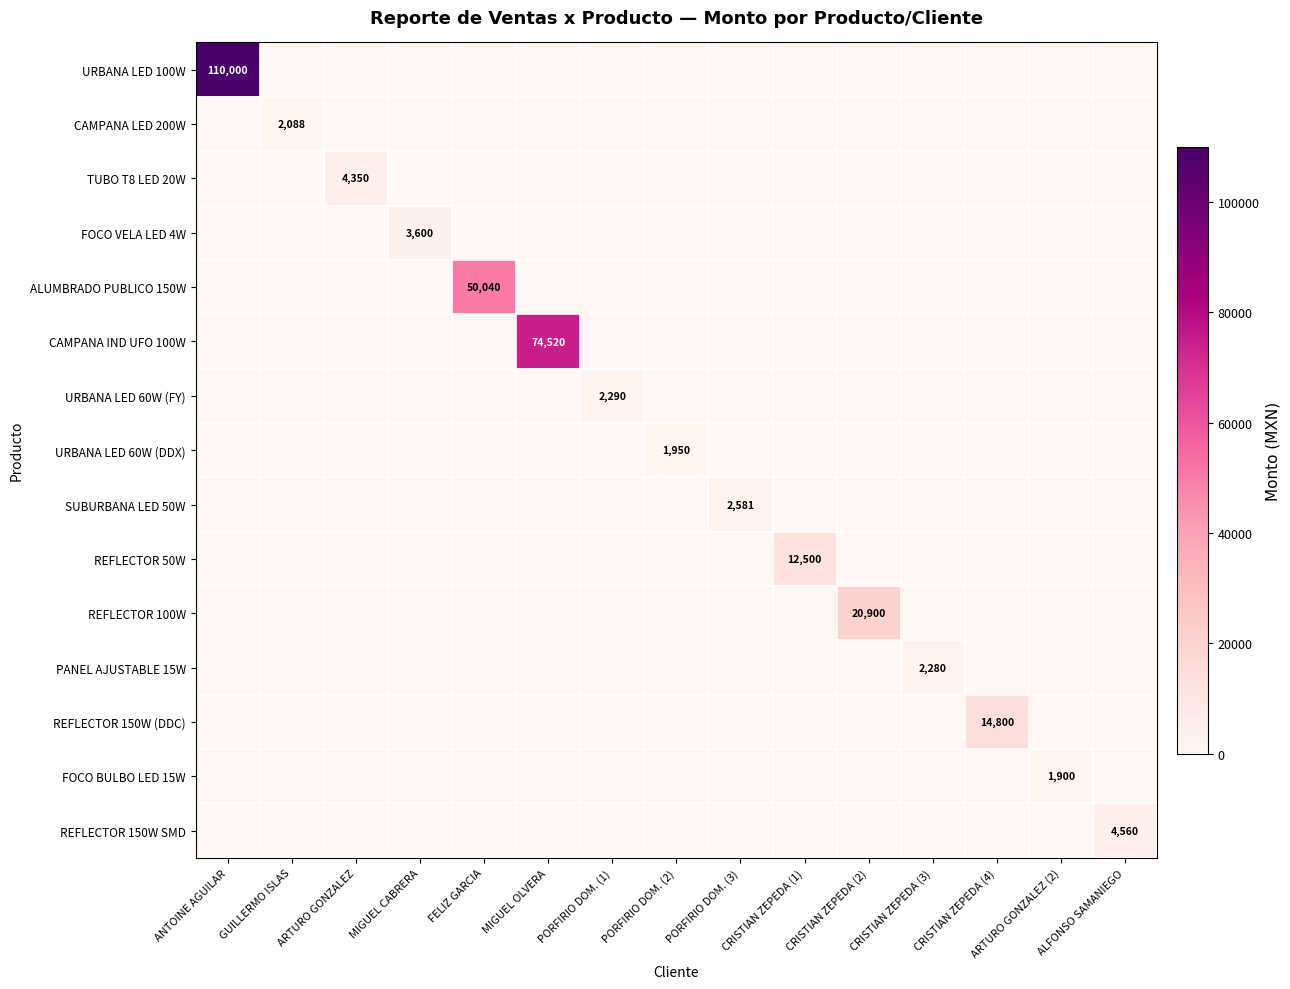

Rank the series by their maximum value, from lowest to highest.

FOCO BULBO LED 15W, URBANA LED 60W (DDX), CAMPANA LED 200W, PANEL AJUSTABLE 15W, URBANA LED 60W (FY), SUBURBANA LED 50W, FOCO VELA LED 4W, TUBO T8 LED 20W, REFLECTOR 150W SMD, REFLECTOR 50W, REFLECTOR 150W (DDC), REFLECTOR 100W, ALUMBRADO PUBLICO 150W, CAMPANA IND UFO 100W, URBANA LED 100W